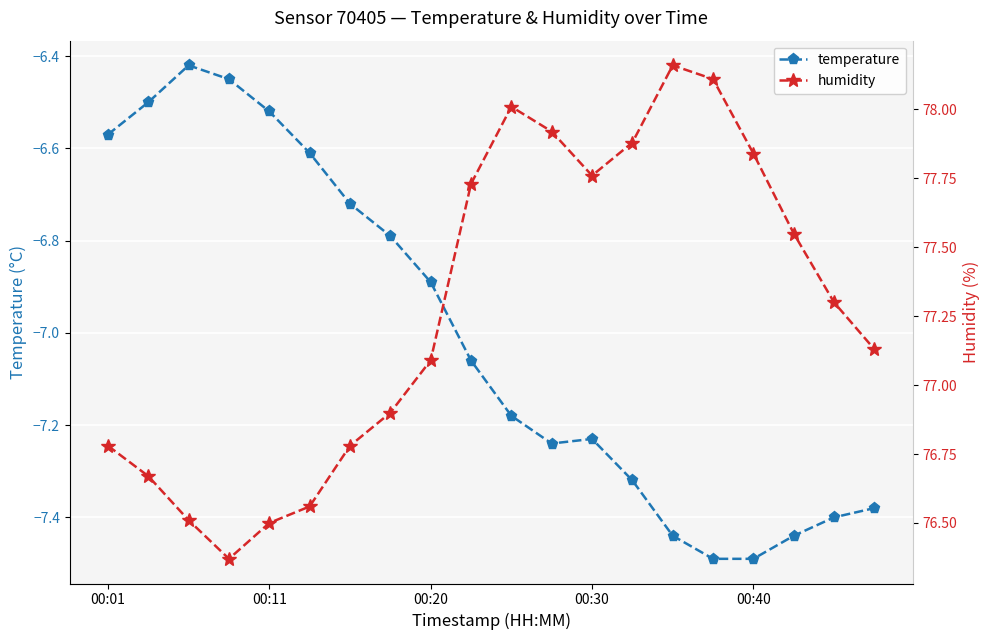

What is the value of the temperature point at the 13th from the left?

-7.2